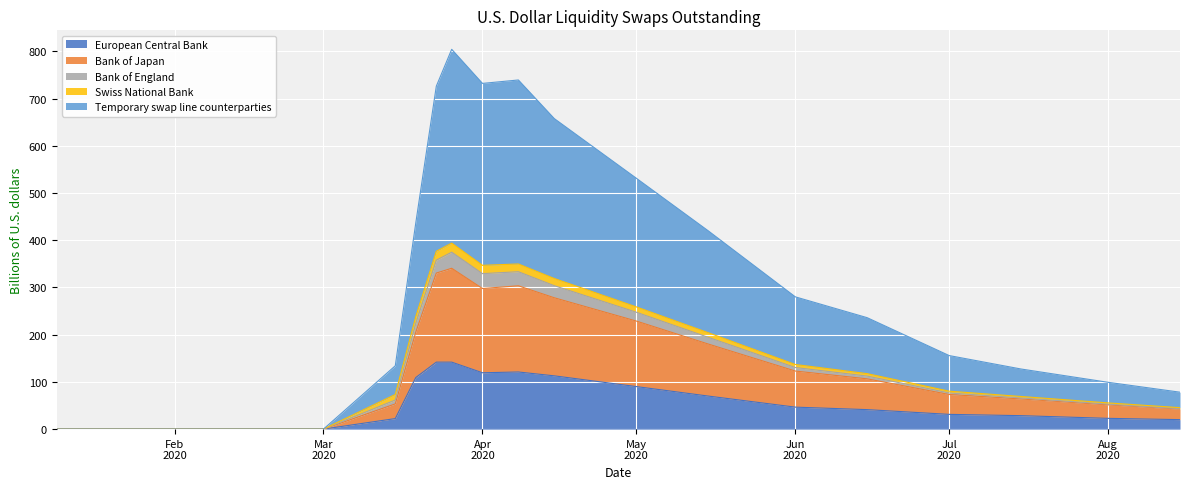

Is the value of Bank of Japan at 2020-07-15 greater than the value of European Central Bank at 2020-03-15?

Yes